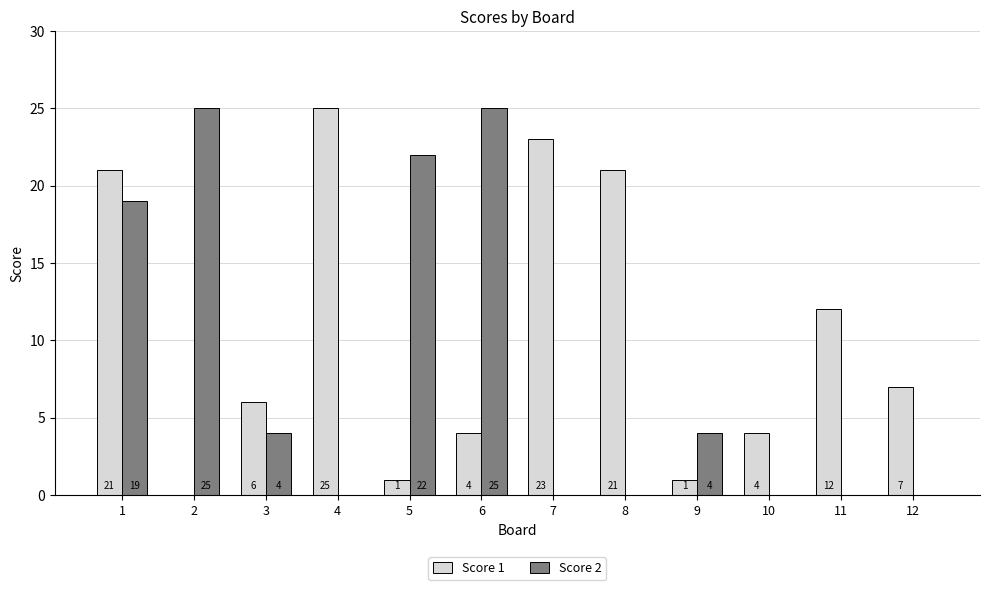

What is the spread (max minus min) of values at 7?

23